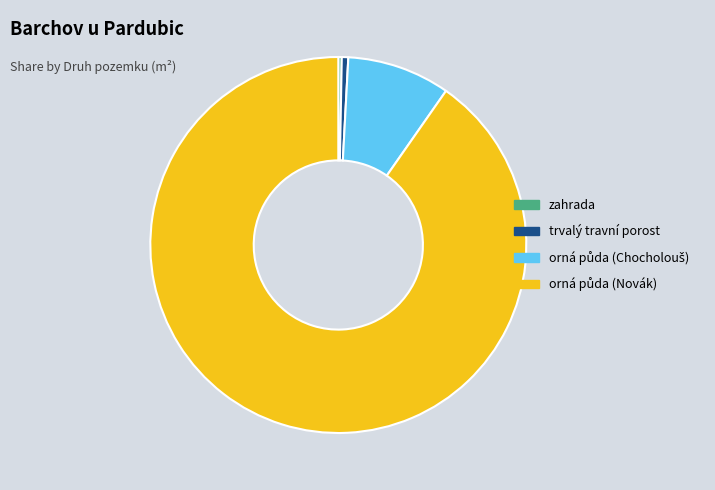

The trvalý travní porost slice represents 1% of the pie. True or false?

True